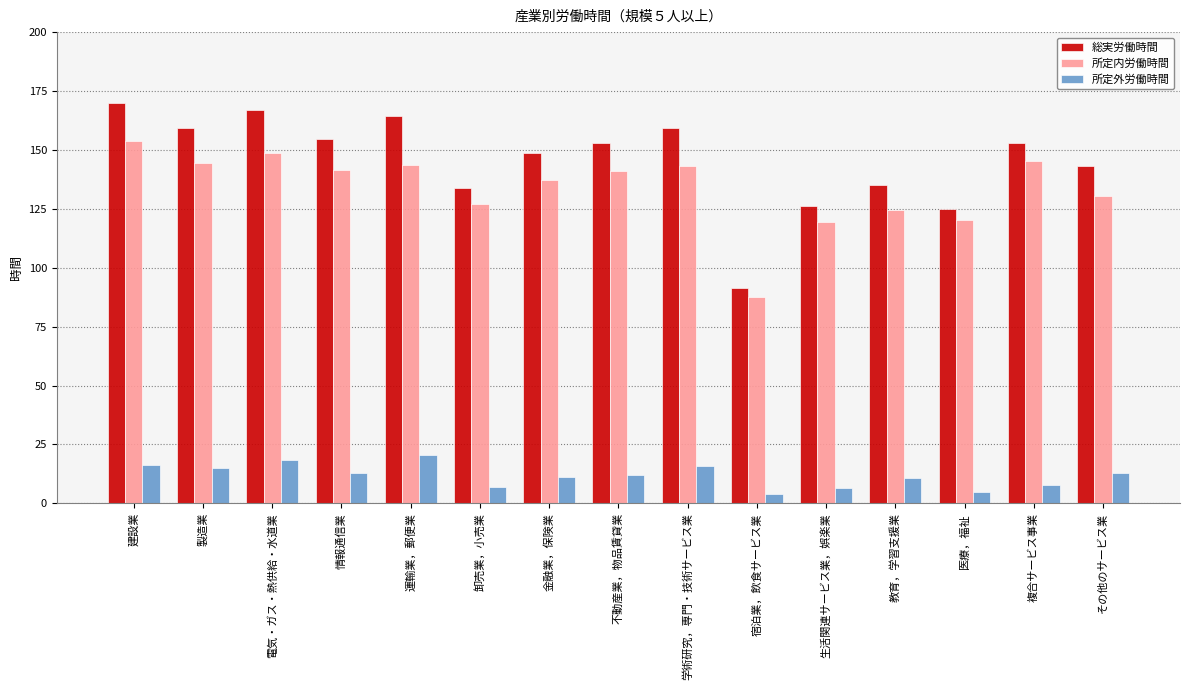

What is the label of the 12th bar from the left?

教育，学習支援業